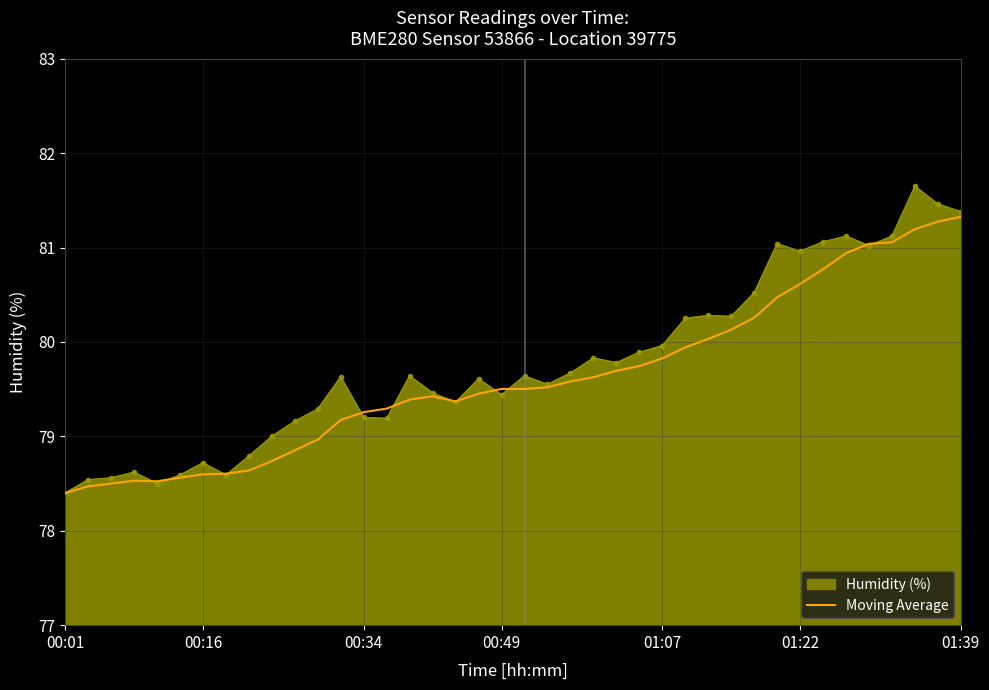

What is the greatest value displayed?

81.7